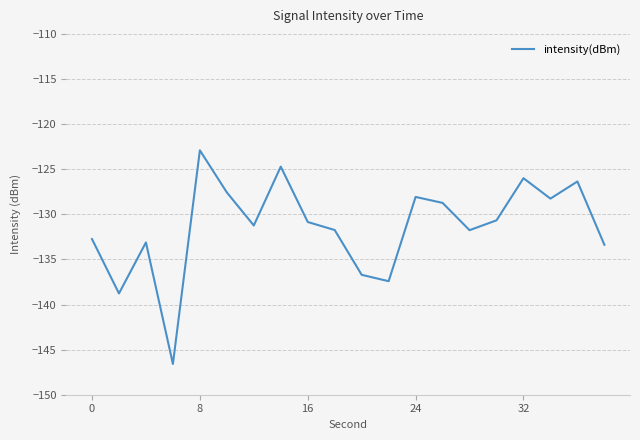

What is the difference between the maximum and minimum values?

23.7